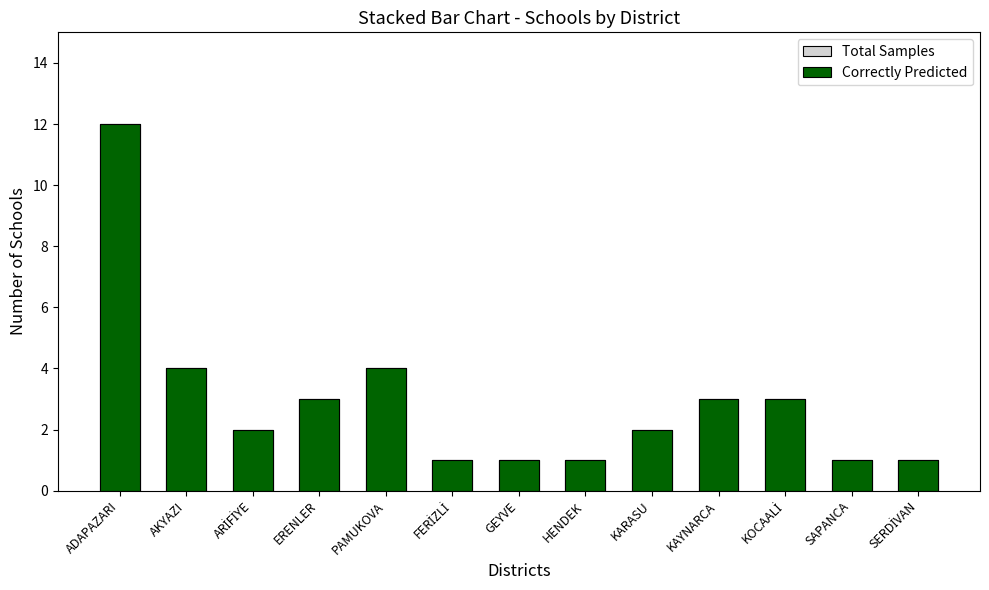

What is the total value across all series at SERDİVAN?

2